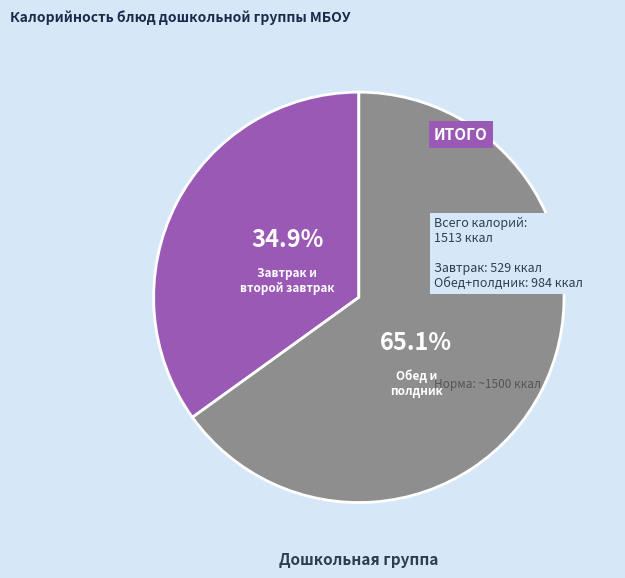

Is there a majority slice in this chart?

Yes